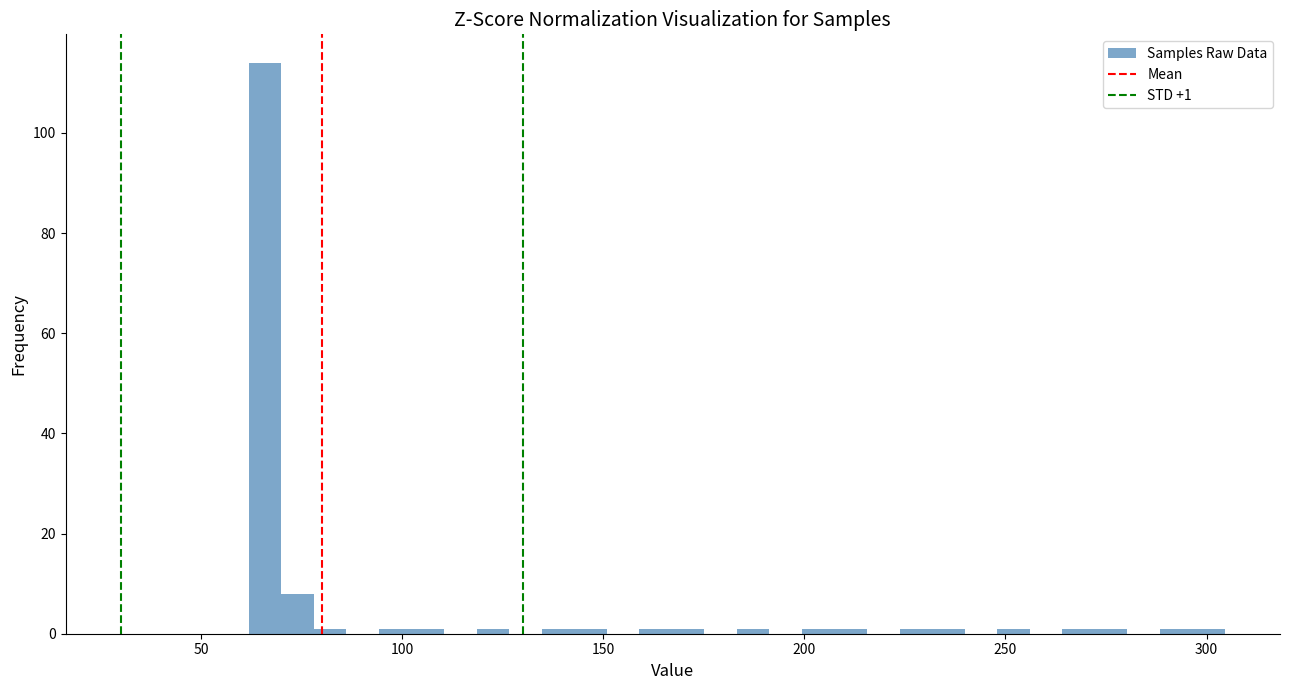

Read against the x-axis, roughly where is the centre of the tallest bar?

65